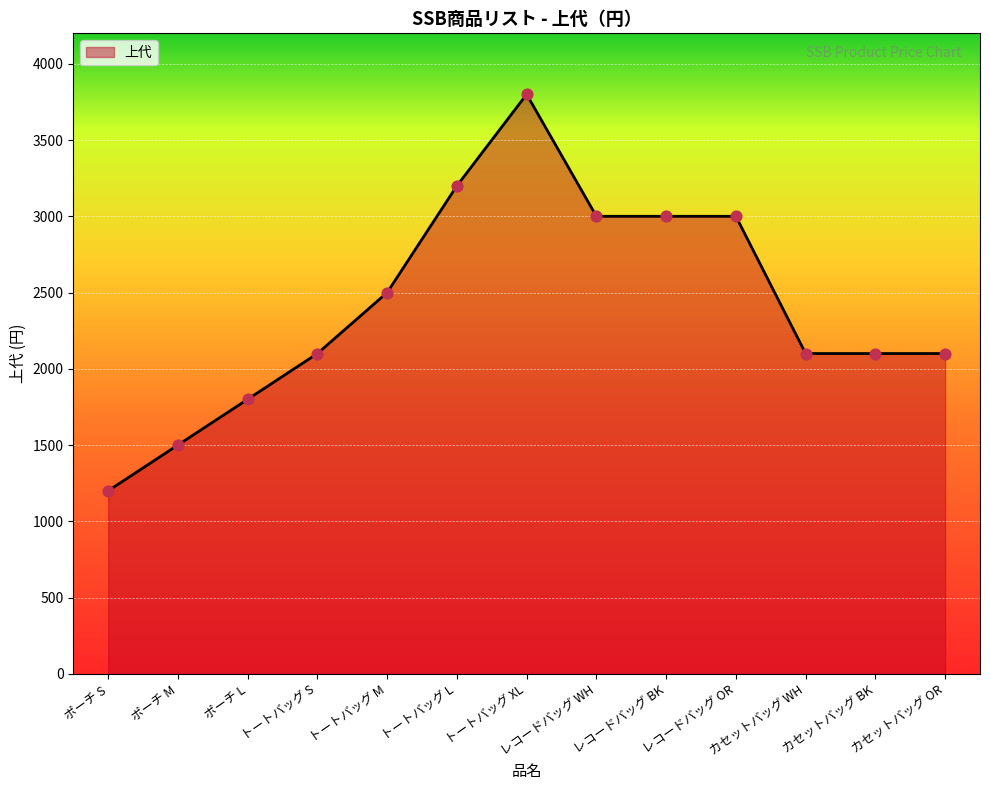

Approximately how many times larger is the value at トートバッグ M compared to トートバッグ L?

0.8